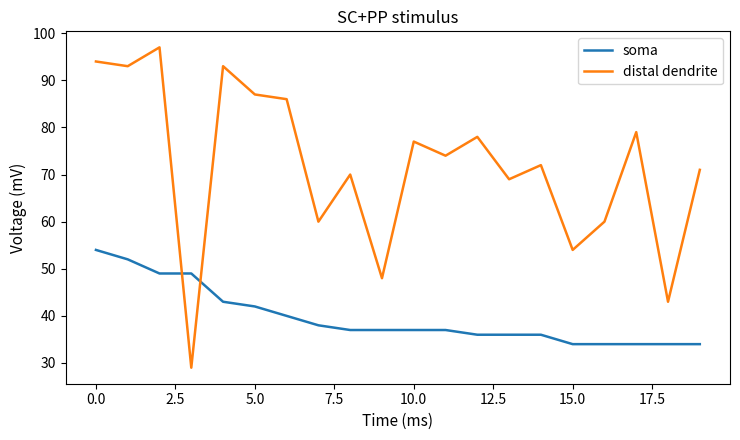

True or false: soma and distal dendrite cross at least once.

True